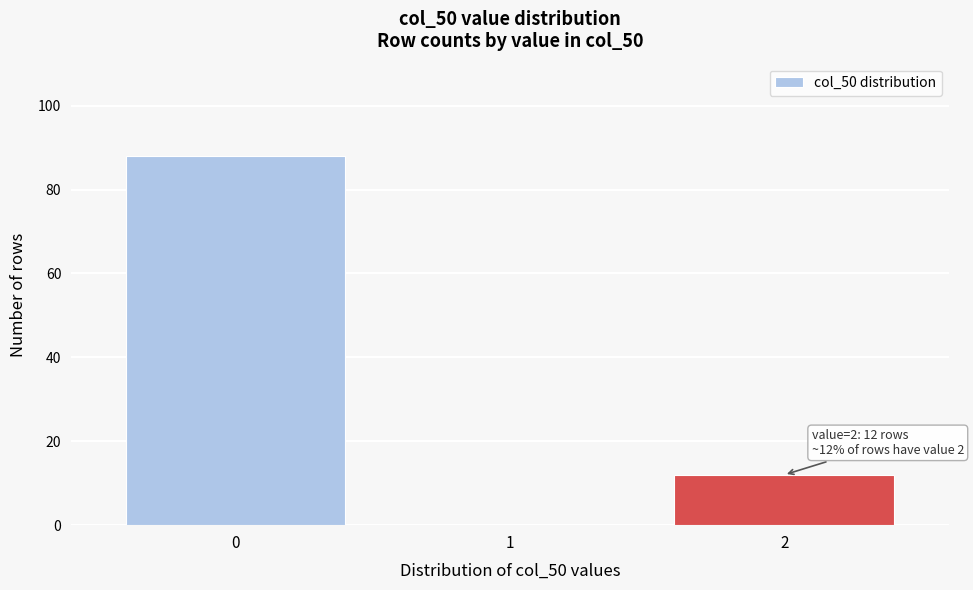

Reading right to left, list all the values displayed in this chart.

2=12	1=0	0=88